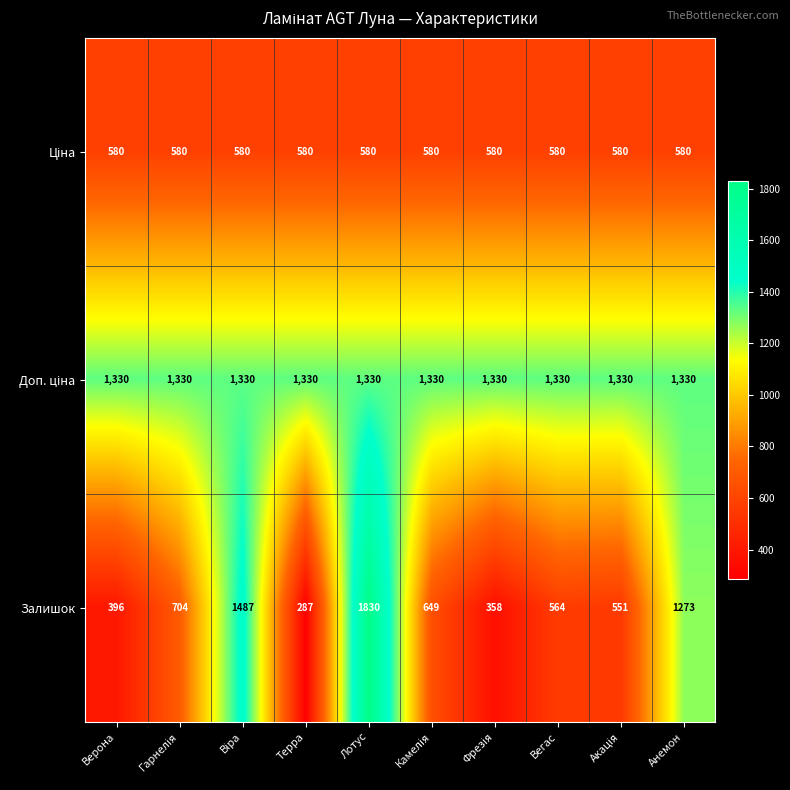

Between Терра and Вегас, which series saw the biggest shift?

Залишок